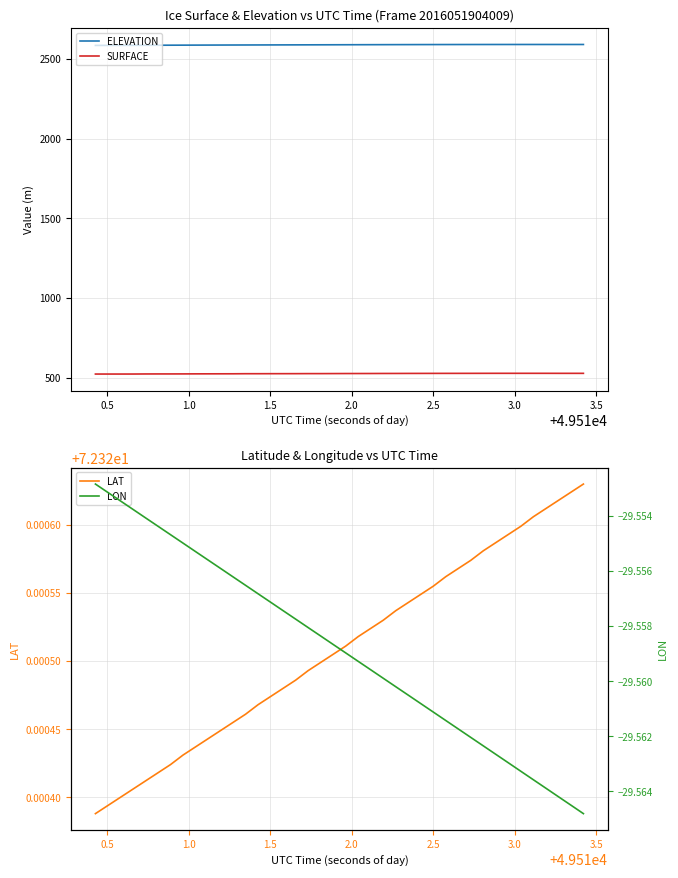

True or false: SURFACE and ELEVATION cross at least once.

False